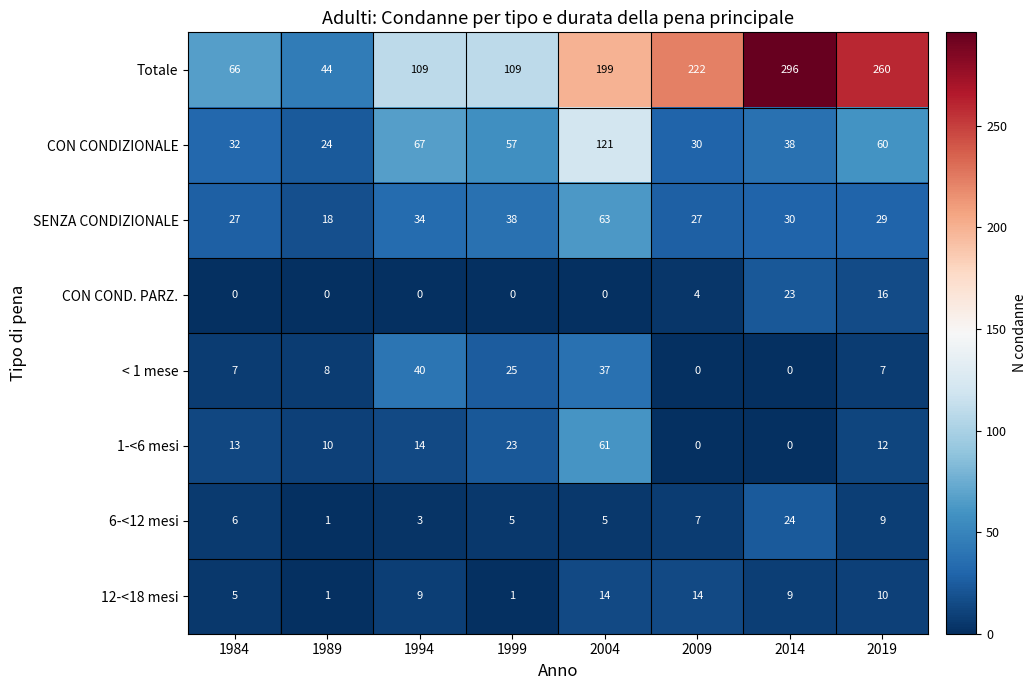

Between 1994 and 2009, which series saw the biggest shift?

Totale